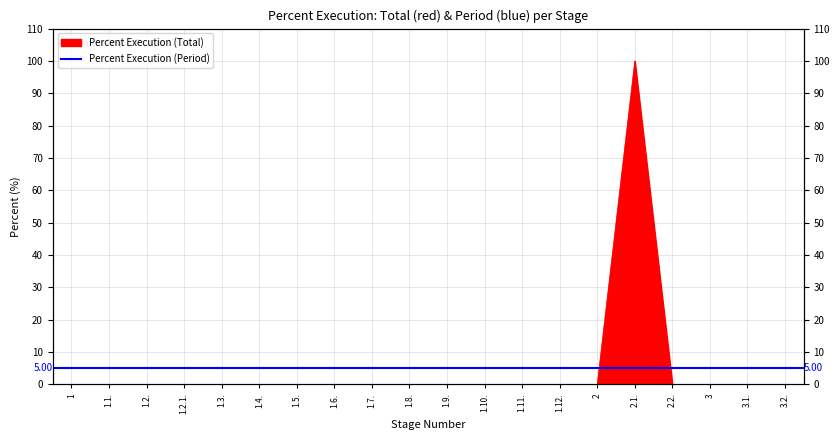

What is the difference between the maximum and minimum values?

100